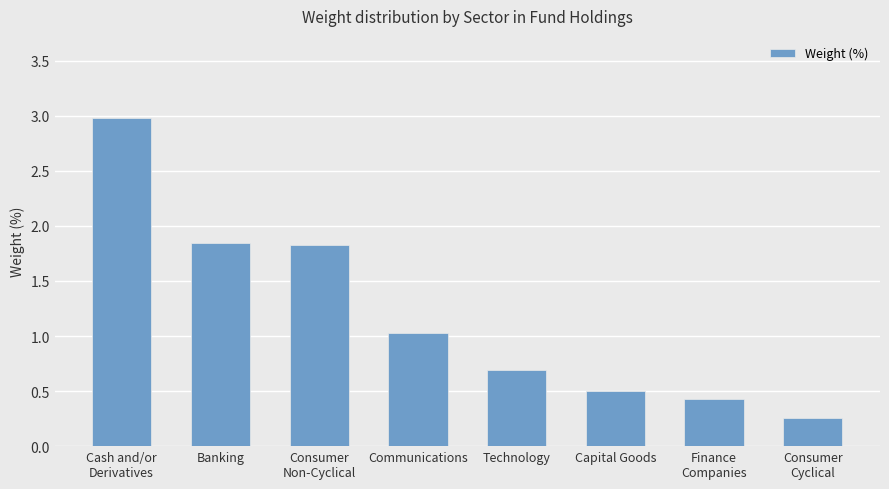

Is it true that the value at Communications is 1.4?

False